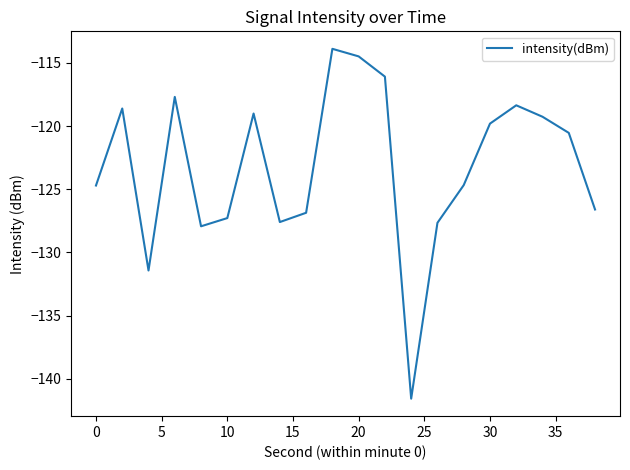

What is the difference between the maximum and minimum values?

27.7